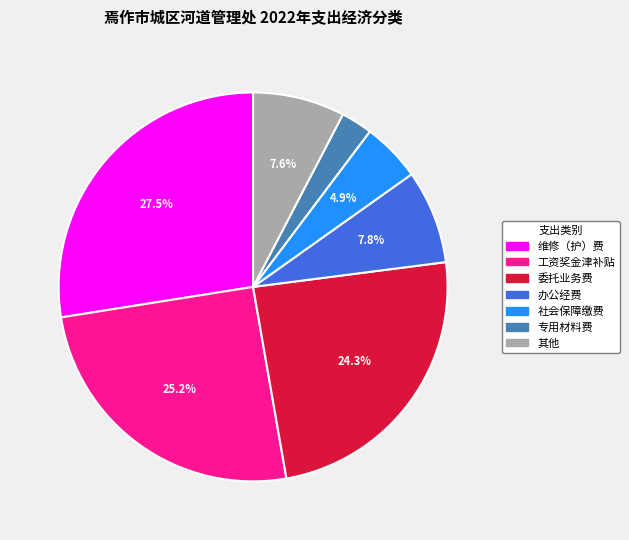

Does any single category account for the majority?

No